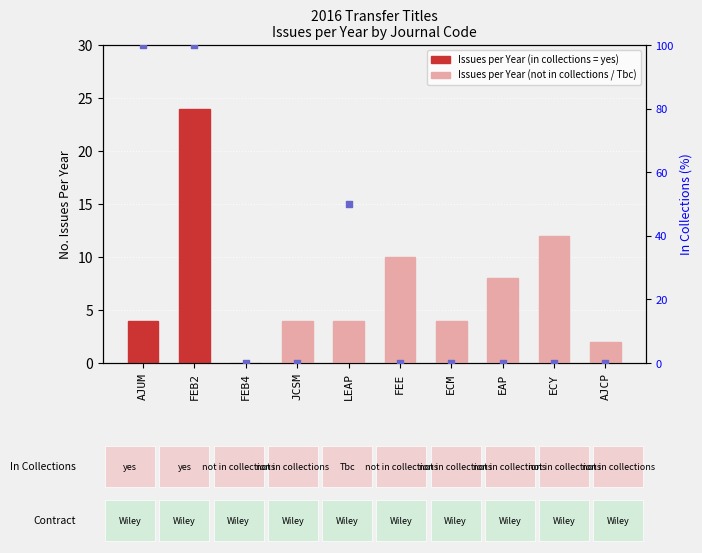

Which series has the largest total across all categories?

In Collections %